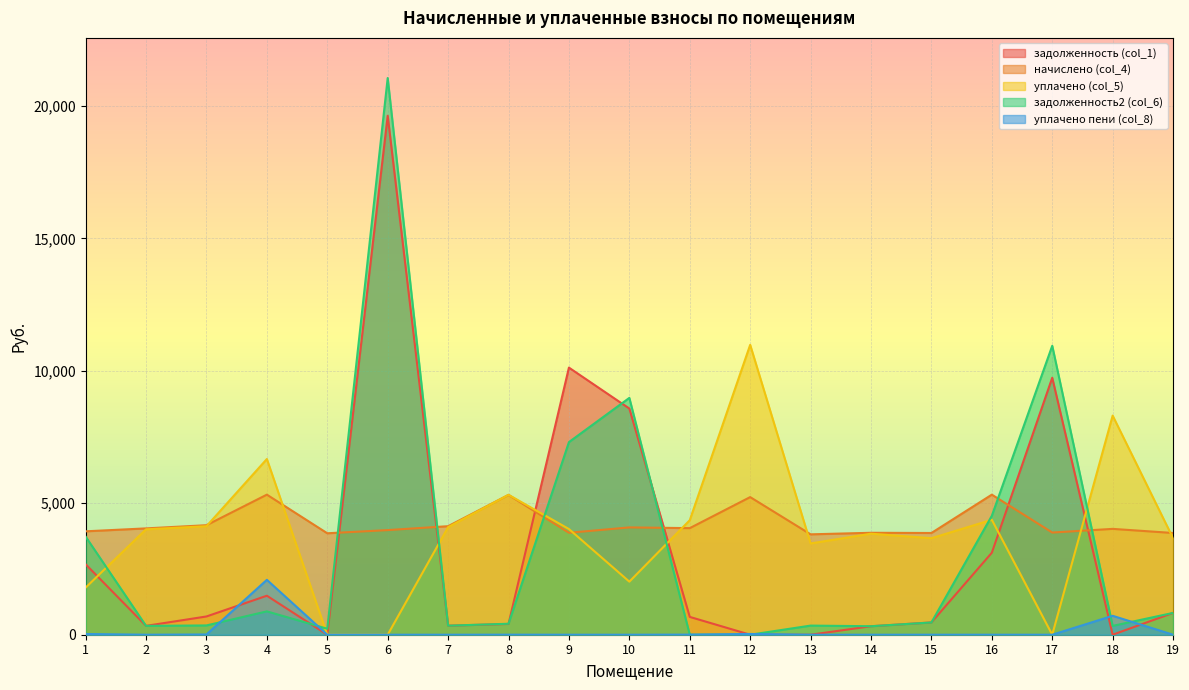

How many values in the задолженность2 (col_6) series exceed 415?

10